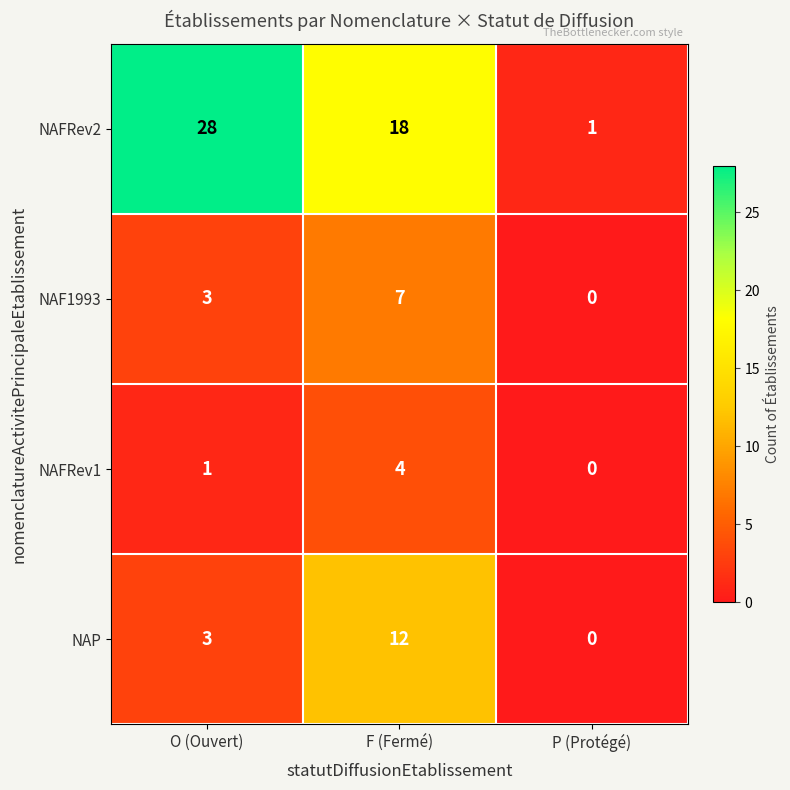

Which series has the largest total across all categories?

NAFRev2